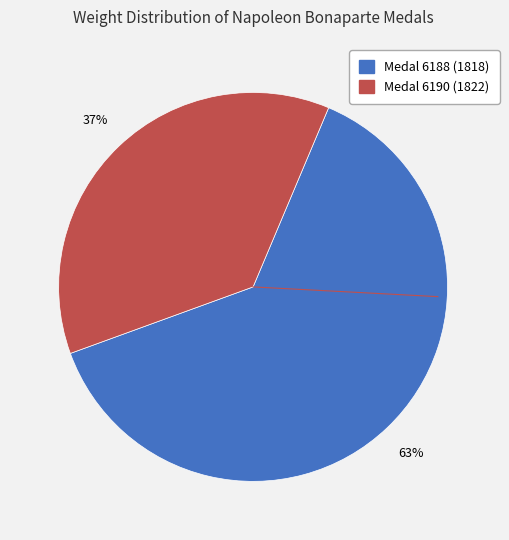

What is the largest slice in the pie chart?

Medal 6188 (1818)